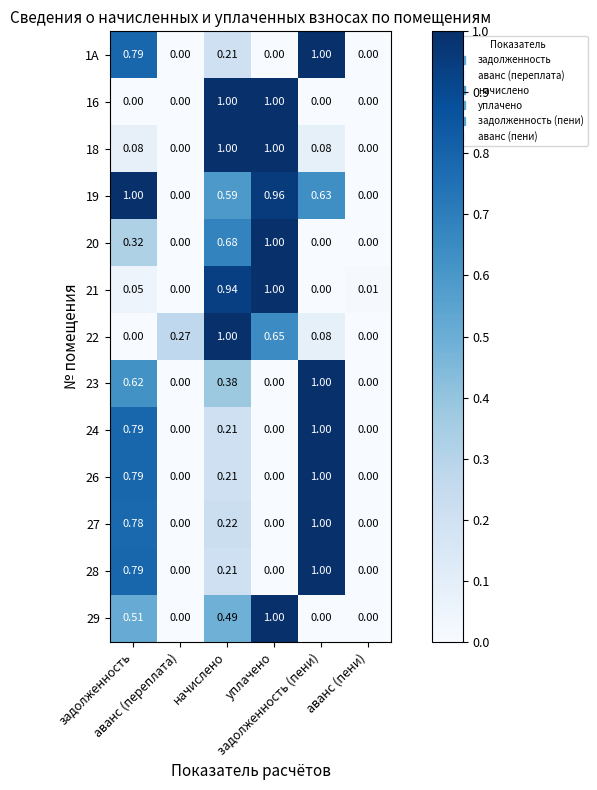

Count the number of data series in this chart.

13